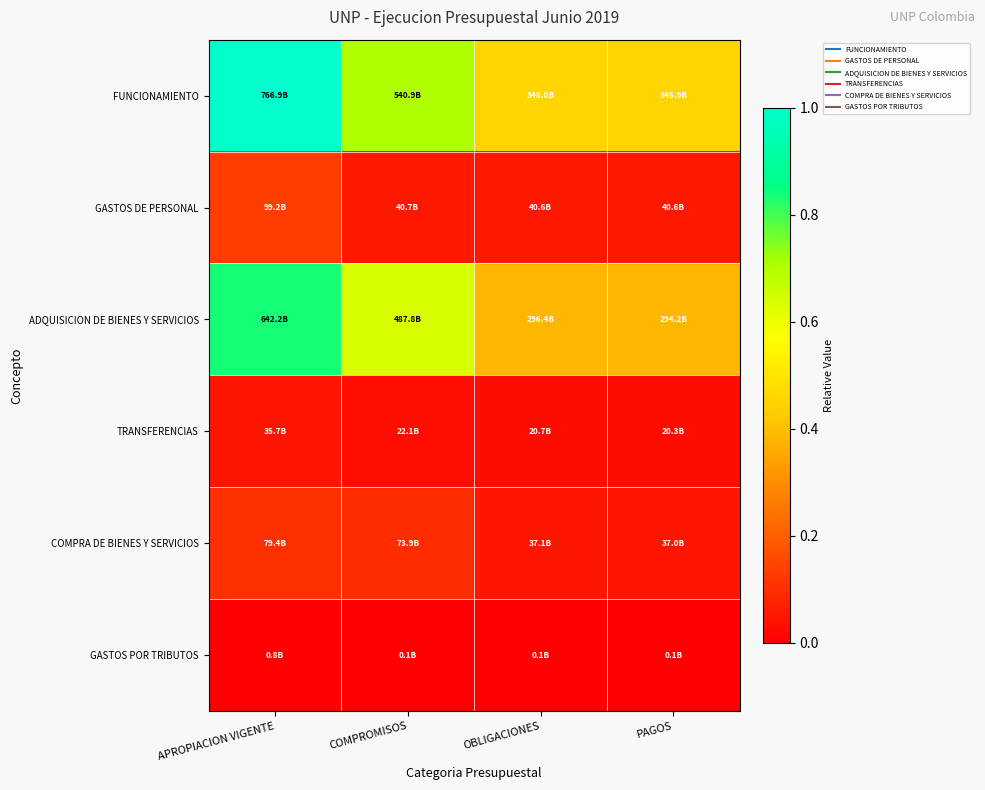

How many series are shown in this chart?

6